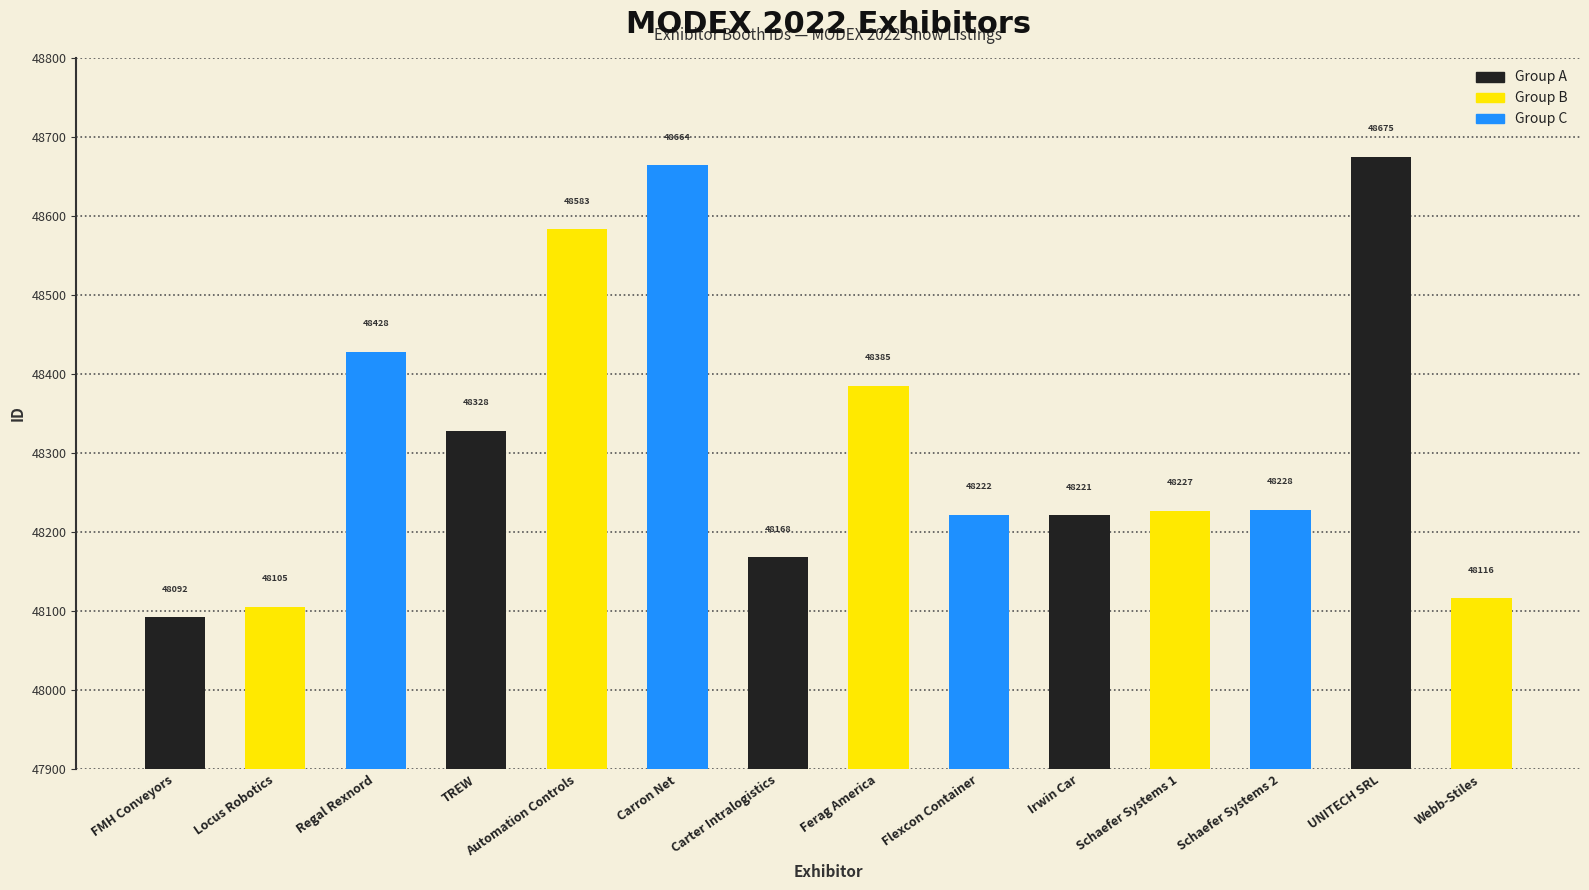

Reading left to right, extract all data points from this chart.

FMH Conveyors=48092	Locus Robotics=48105	Regal Rexnord=48428	TREW=48328	Automation Controls=48583	Carron Net=48664	Carter Intralogistics=48168	Ferag America=48385	Flexcon Container=48222	Irwin Car=48221	Schaefer Systems 1=48227	Schaefer Systems 2=48228	UNITECH SRL=48675	Webb-Stiles=48116